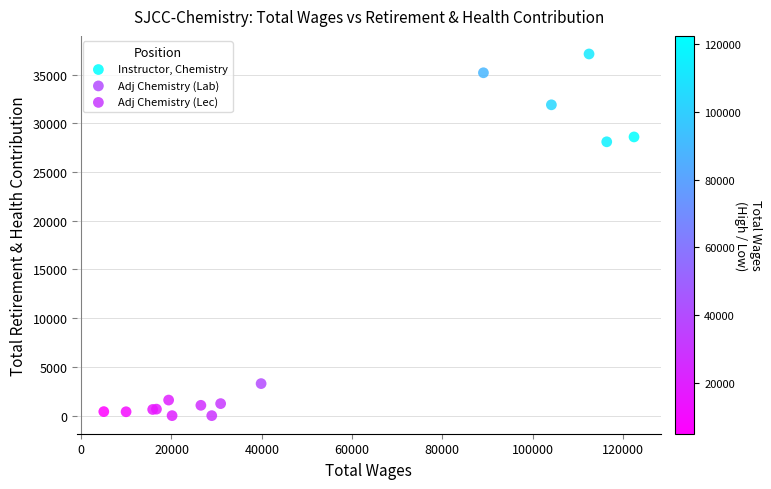

Which series reaches the maximum Y coordinate?

Instructor, Chemistry